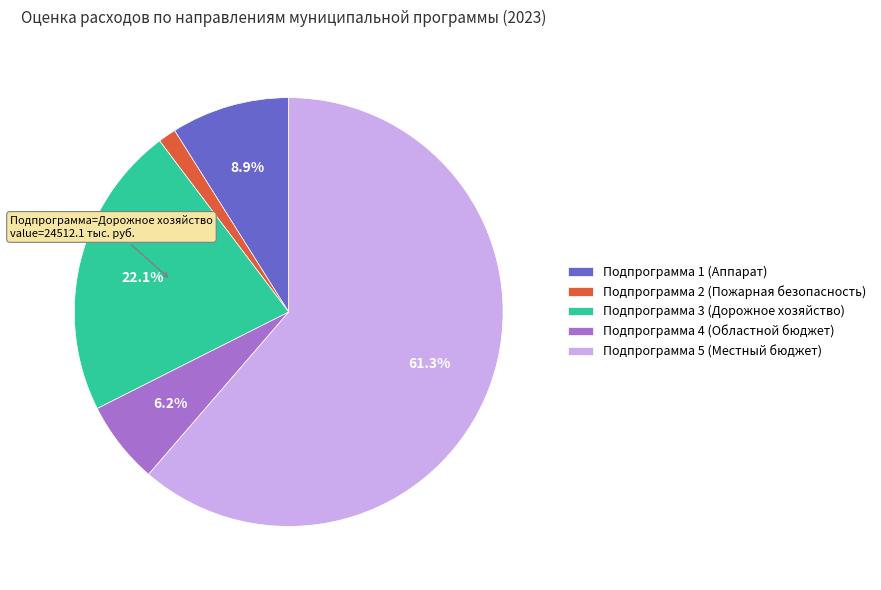

How many slices are in this pie chart?

5